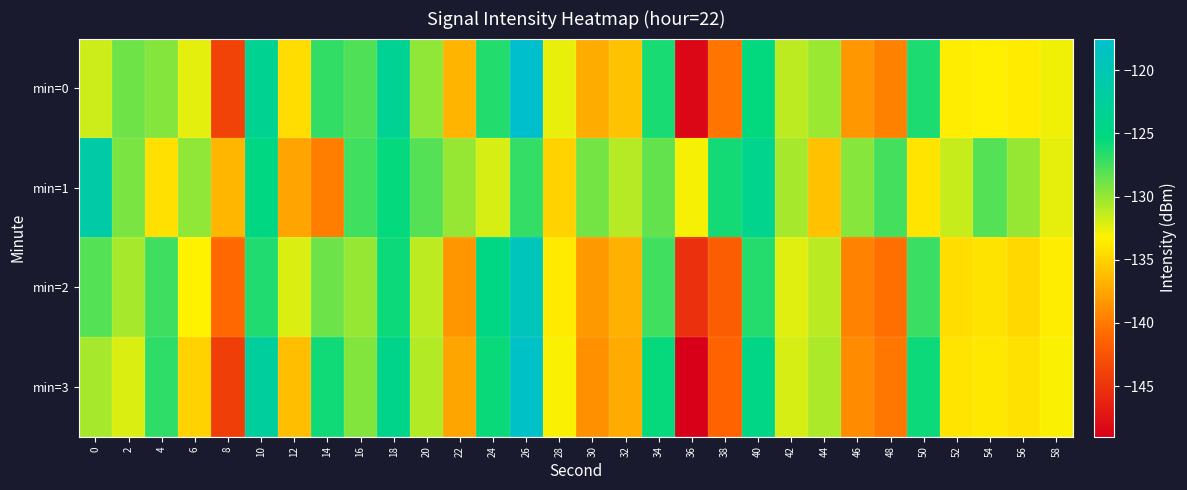

Rank the series at 0 from highest to lowest value.

min=1, min=2, min=3, min=0